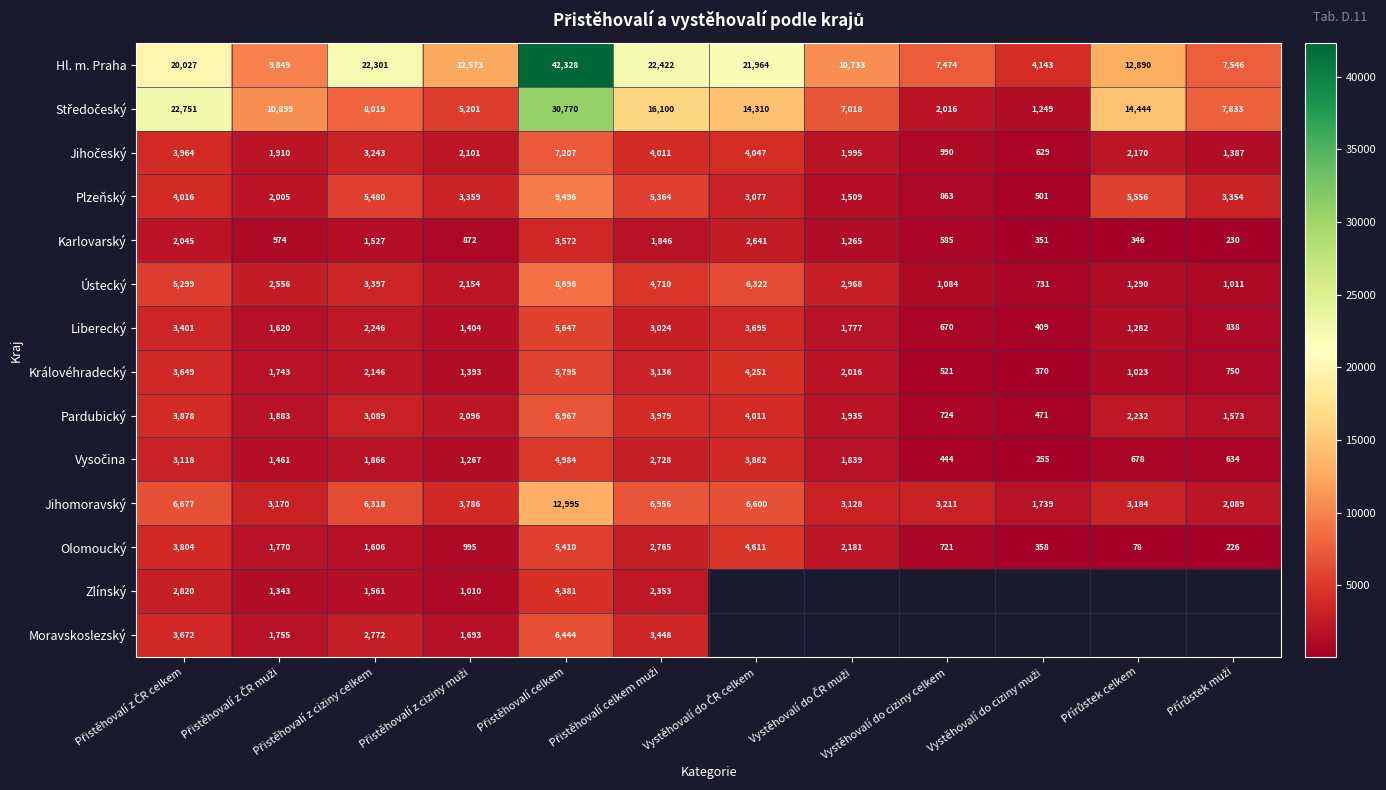

How many data points does each series have?

12